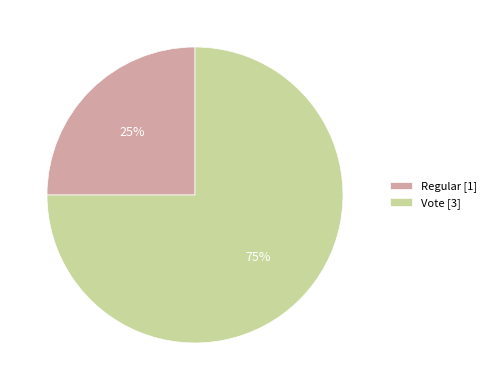

Which slice is the largest?

Vote [3]